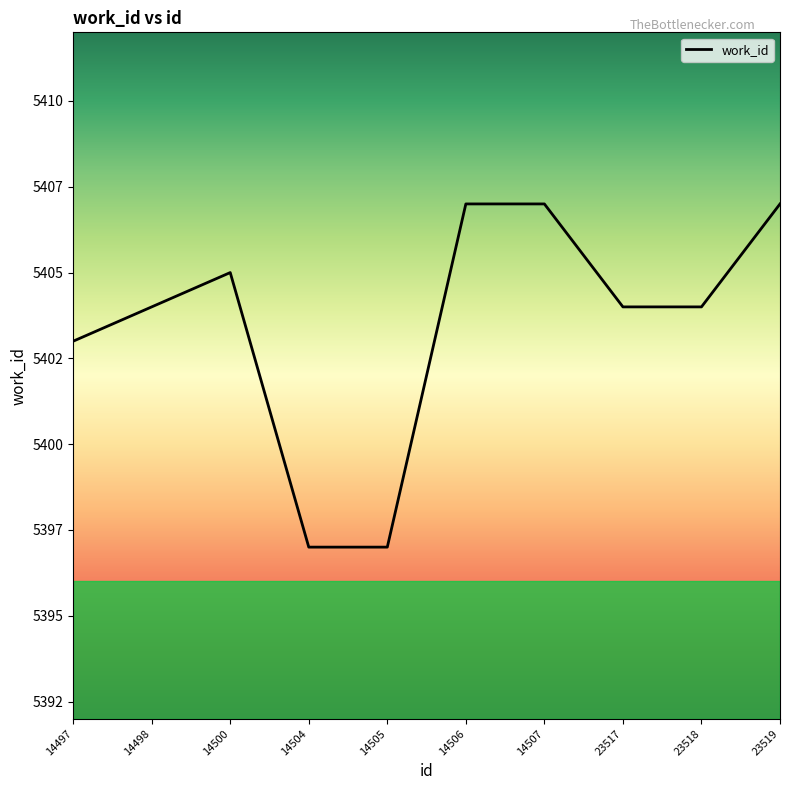

Does the chart display data point markers on the line(s)?

No